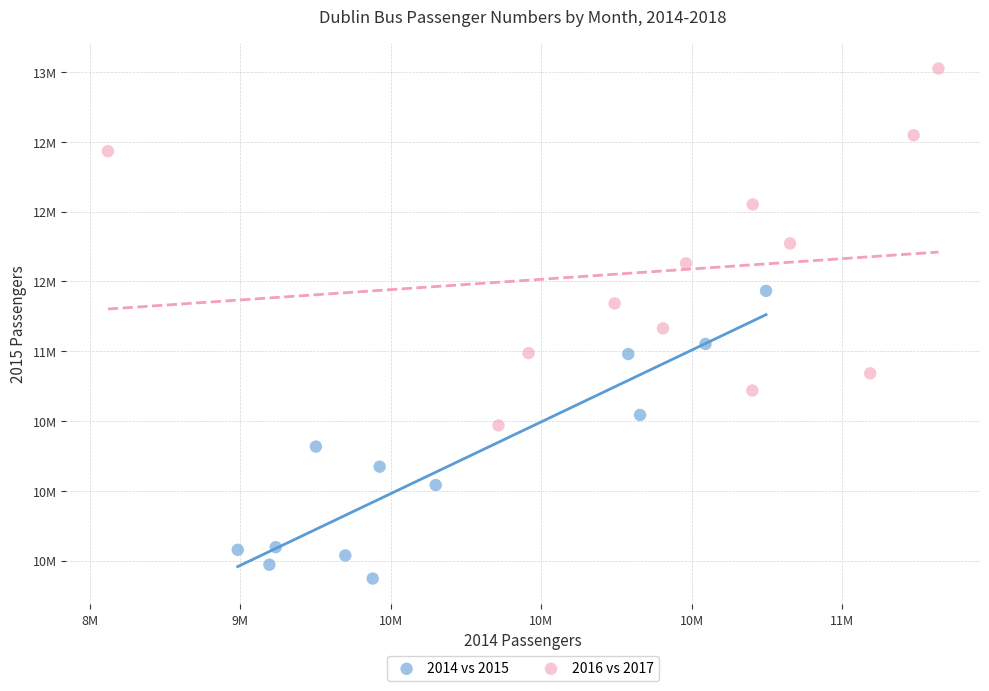

Which series has the widest spread of Y values?

2016 vs 2017